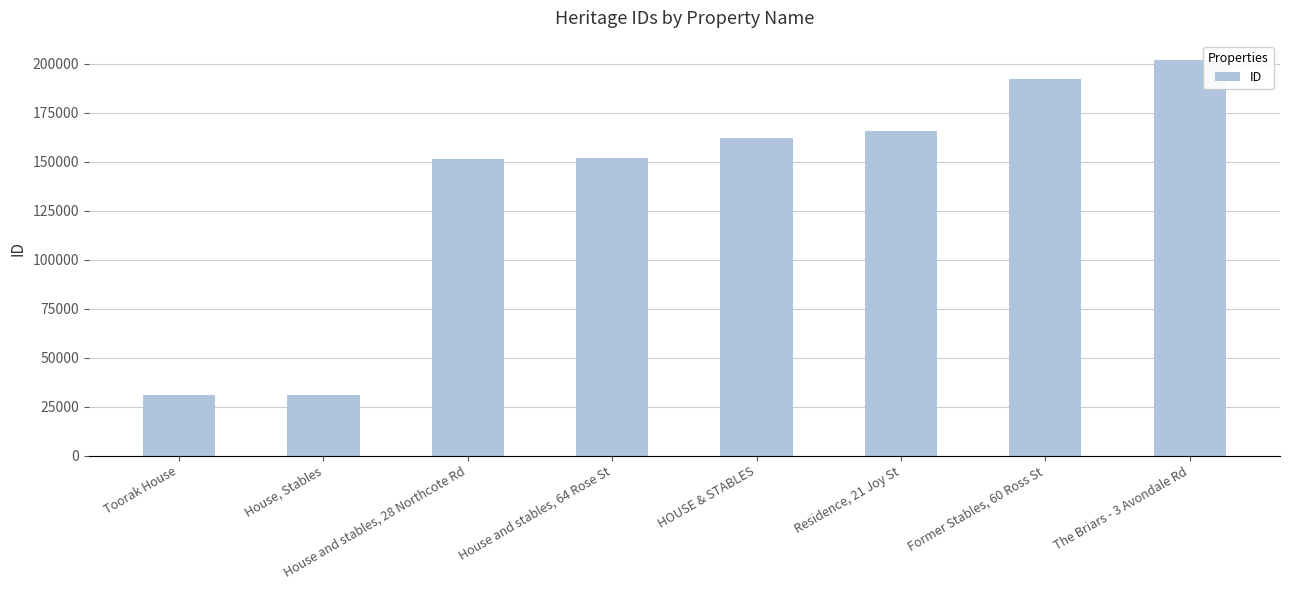

Rank the categories by value from lowest to highest.

Toorak House, House, Stables, House and stables, 28 Northcote Rd, House and stables, 64 Rose St, HOUSE & STABLES, Residence, 21 Joy St, Former Stables, 60 Ross St, The Briars - 3 Avondale Rd